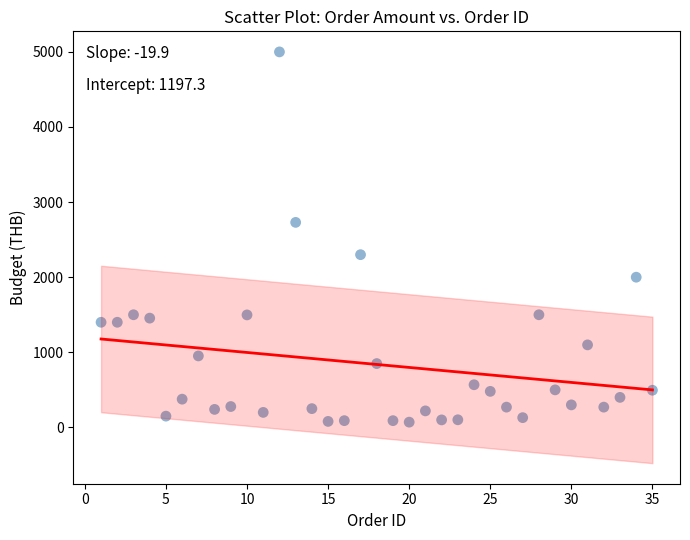

What is the range of X values (max minus min)?

34.0